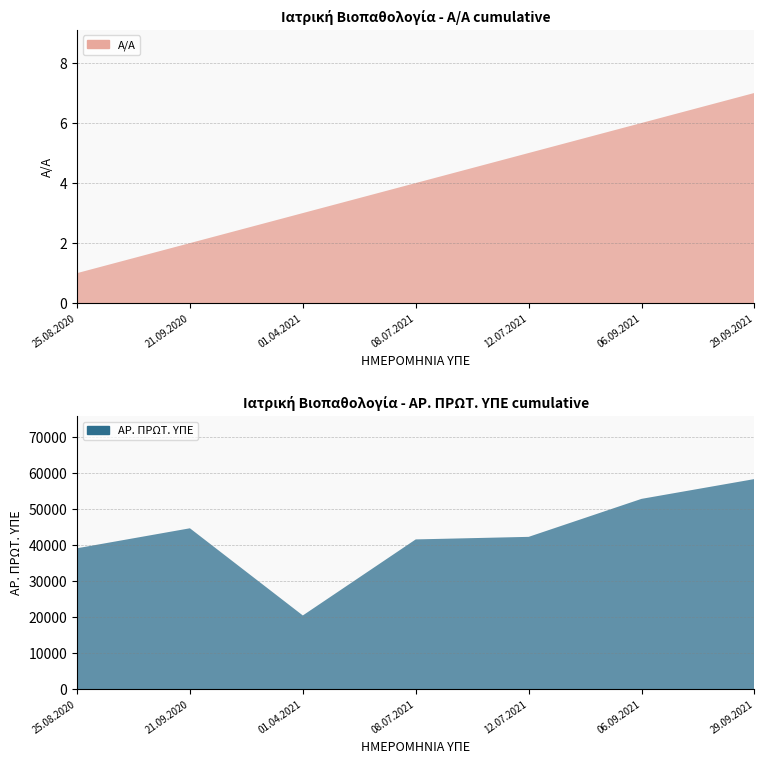

Reading right to left, list all the values displayed in this chart.

Α/Α: 29.09.2021=7	06.09.2021=6	12.07.2021=5	08.07.2021=4	01.04.2021=3	21.09.2020=2	25.08.2020=1
ΑΡ. ΠΡΩΤ. ΥΠΕ: 29.09.2021=58286	06.09.2021=52798	12.07.2021=42263	08.07.2021=41554	01.04.2021=20469	21.09.2020=44640	25.08.2020=39097